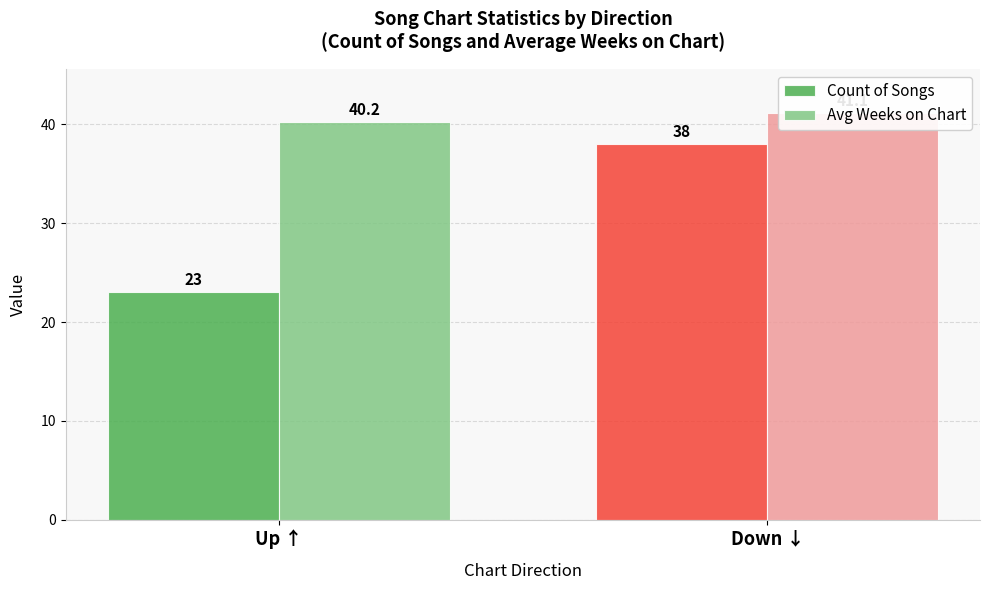

Is the value of Count of Songs at Down ↓ greater than the value of Avg Weeks on Chart at Down ↓?

No